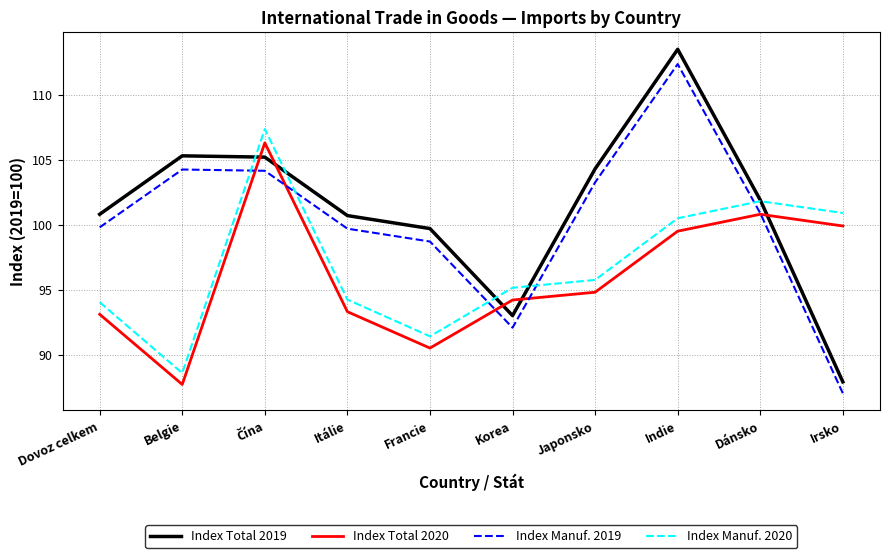

True or false: Index Total 2019 and Index Total 2020 intersect in this chart.

True